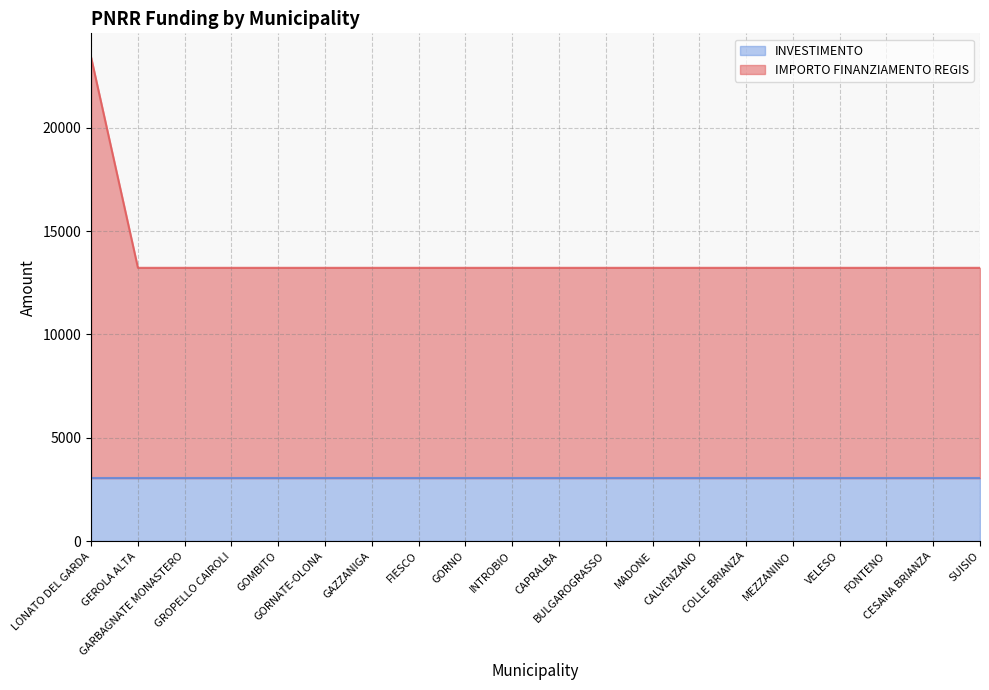

What is the minimum value for INVESTIMENTO?

3051.6